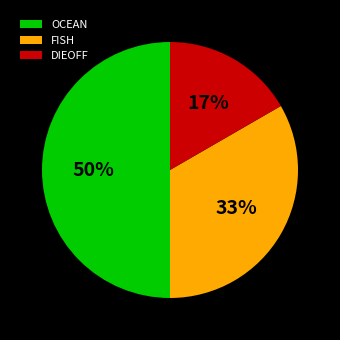

What is the largest slice in the pie chart?

OCEAN